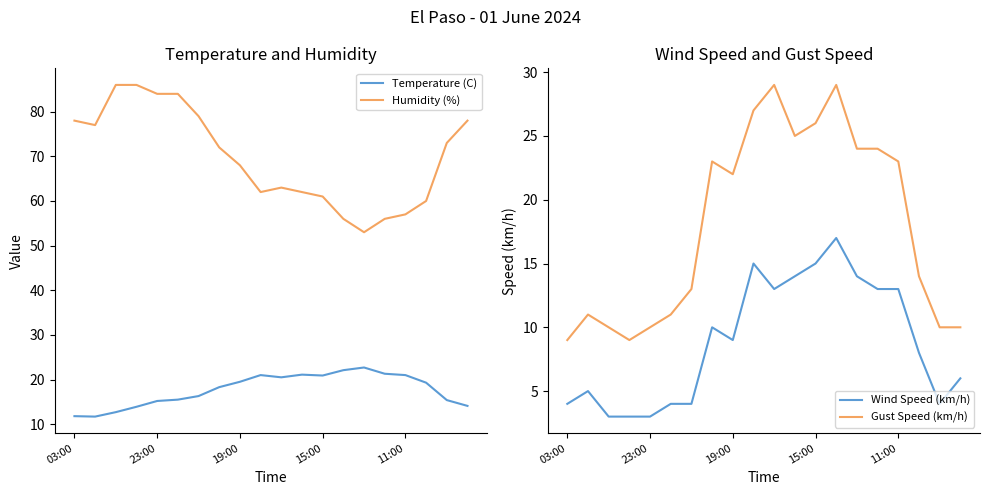

What is the sum of the Gust Speed (km/h) values at 9 and 17?

41.0